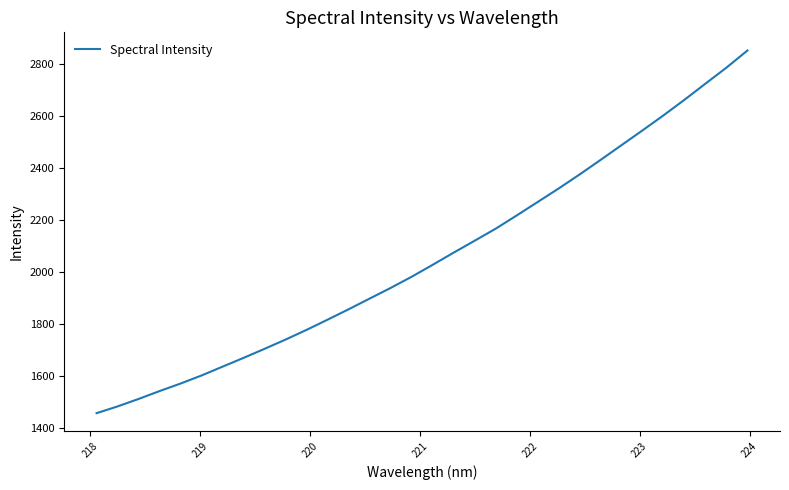

How many values are below 2028?

16